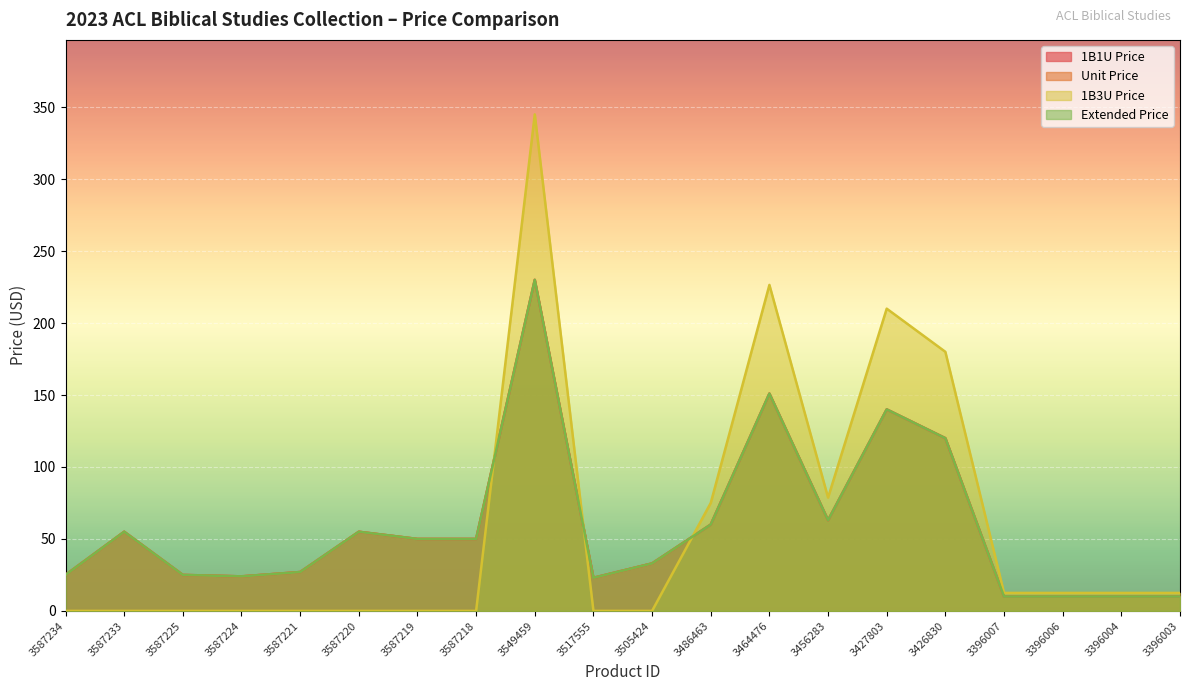

How many categories are shown in the chart?

20